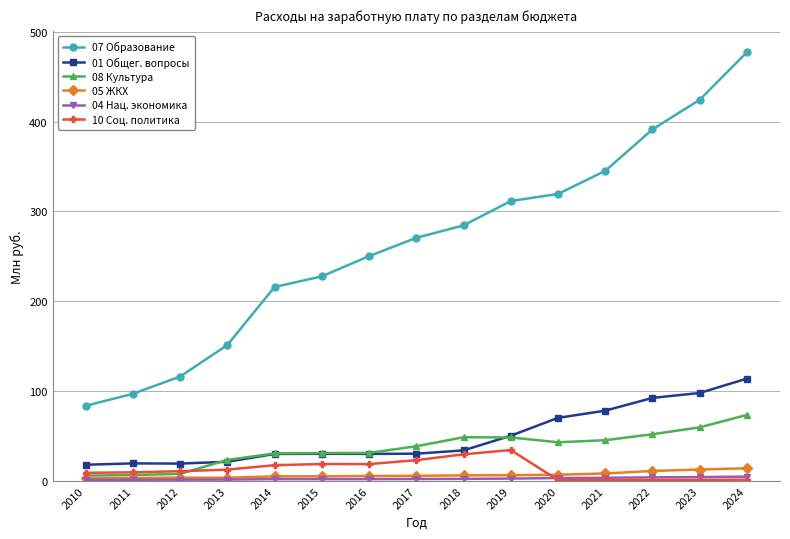

Which series has the largest range (max minus min)?

07 Образование